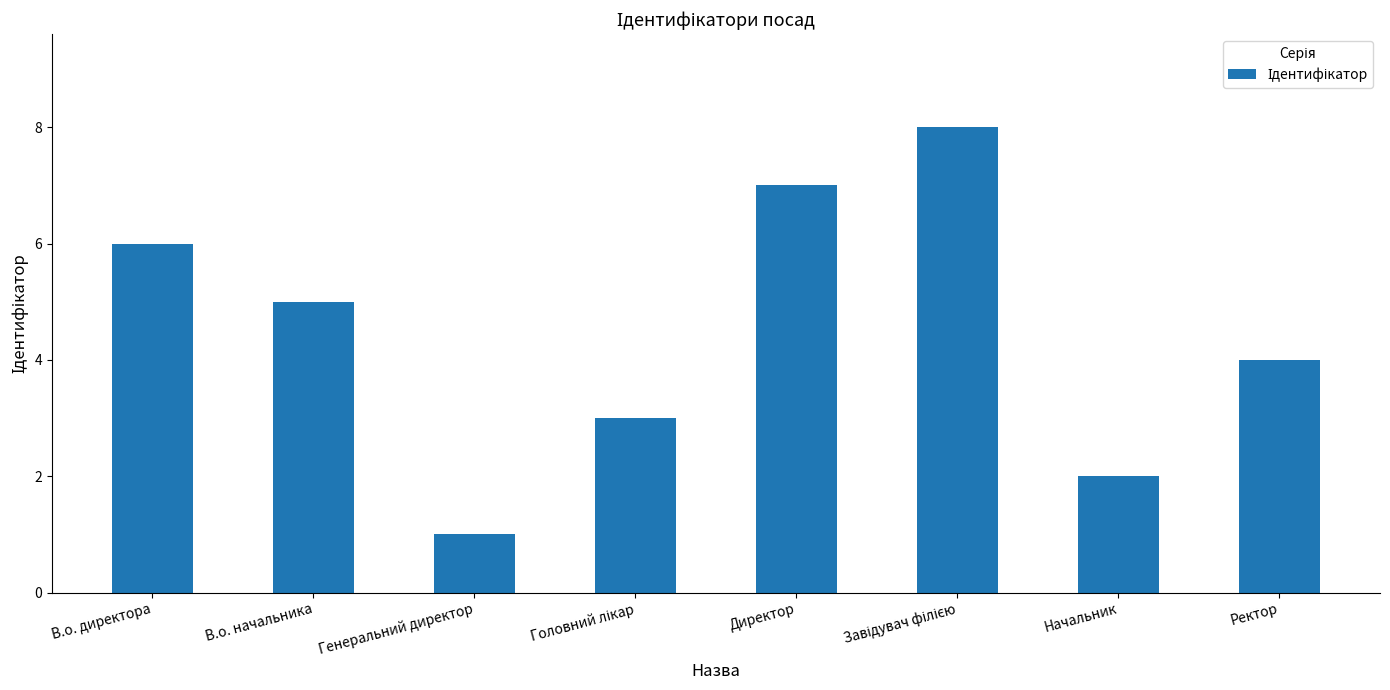

Between В.о. директора and Ректор, which is larger?

В.о. директора